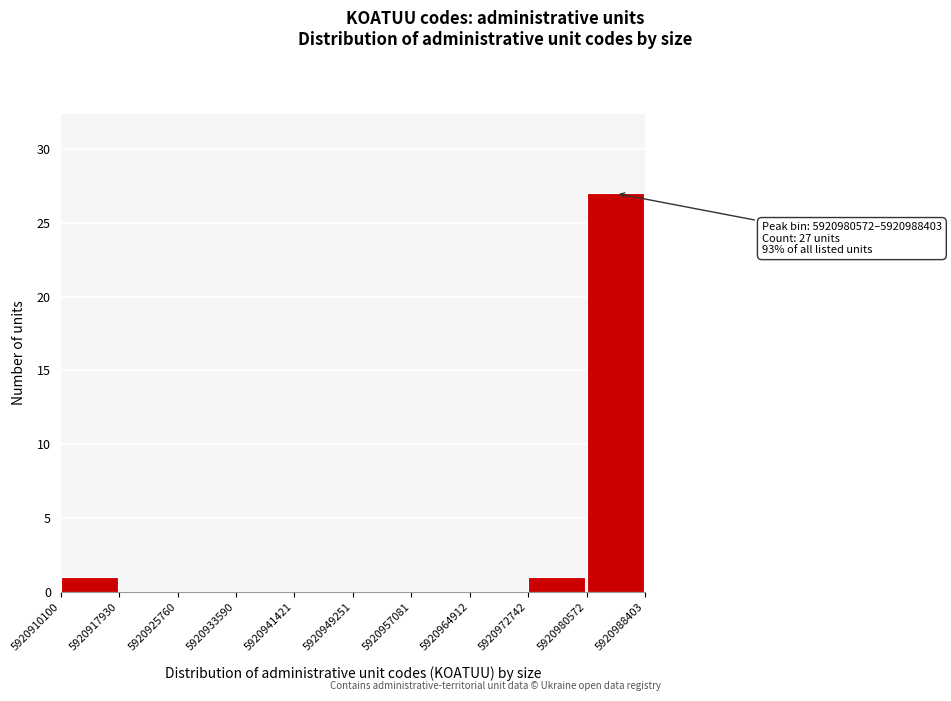

Which range on the x-axis has the tallest bar?

5920980572 to 5920988403